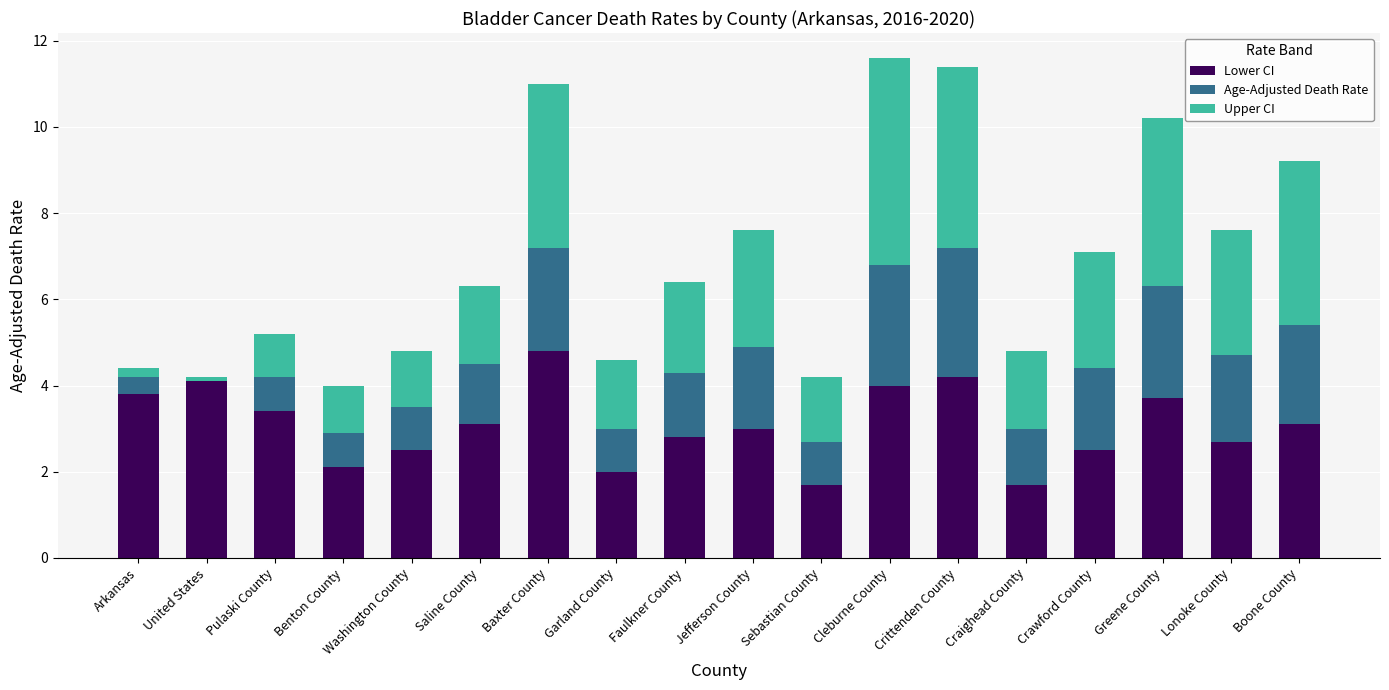

The Lower CI series shows 3.6 at Lonoke County. True or false?

False